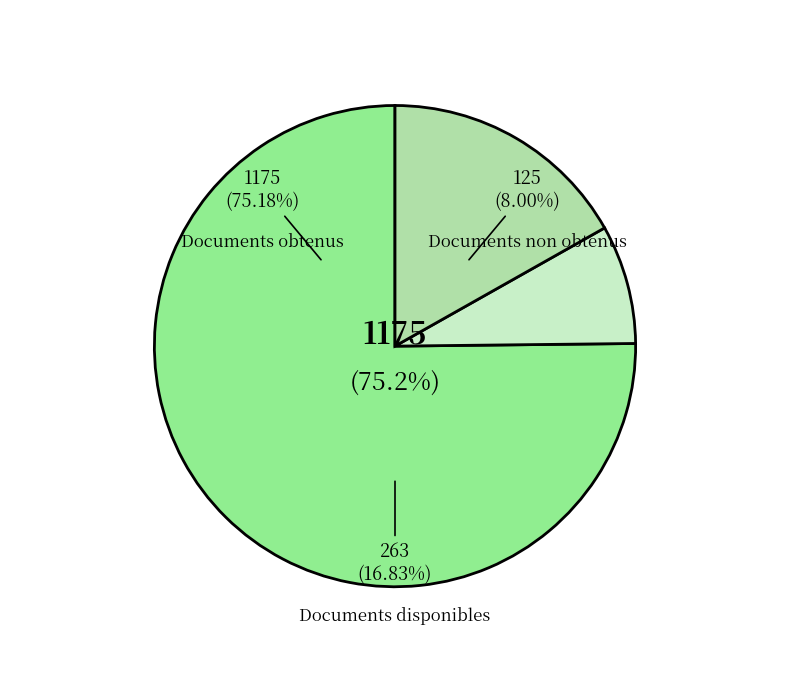

To the nearest percent, what is the combined percentage of Documents disponibles and Documents obtenus?

92%